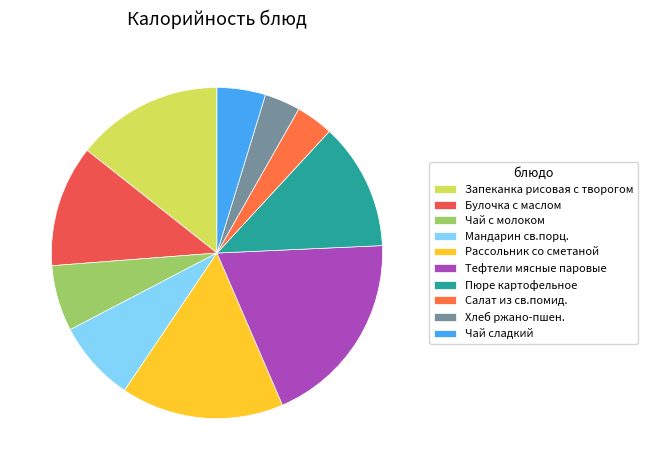

Count the number of slices in the pie.

10